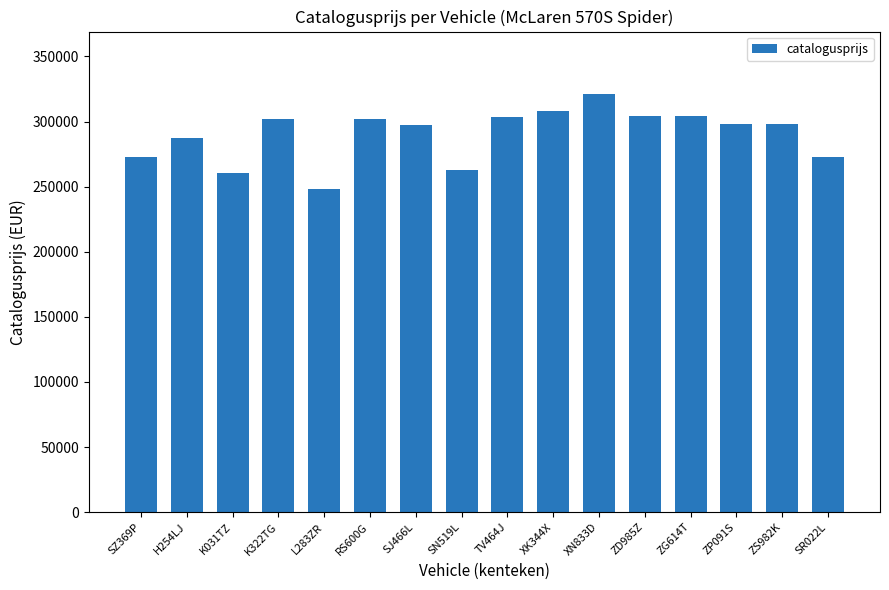

At which category does the chart reach its minimum across all series?

L283ZR